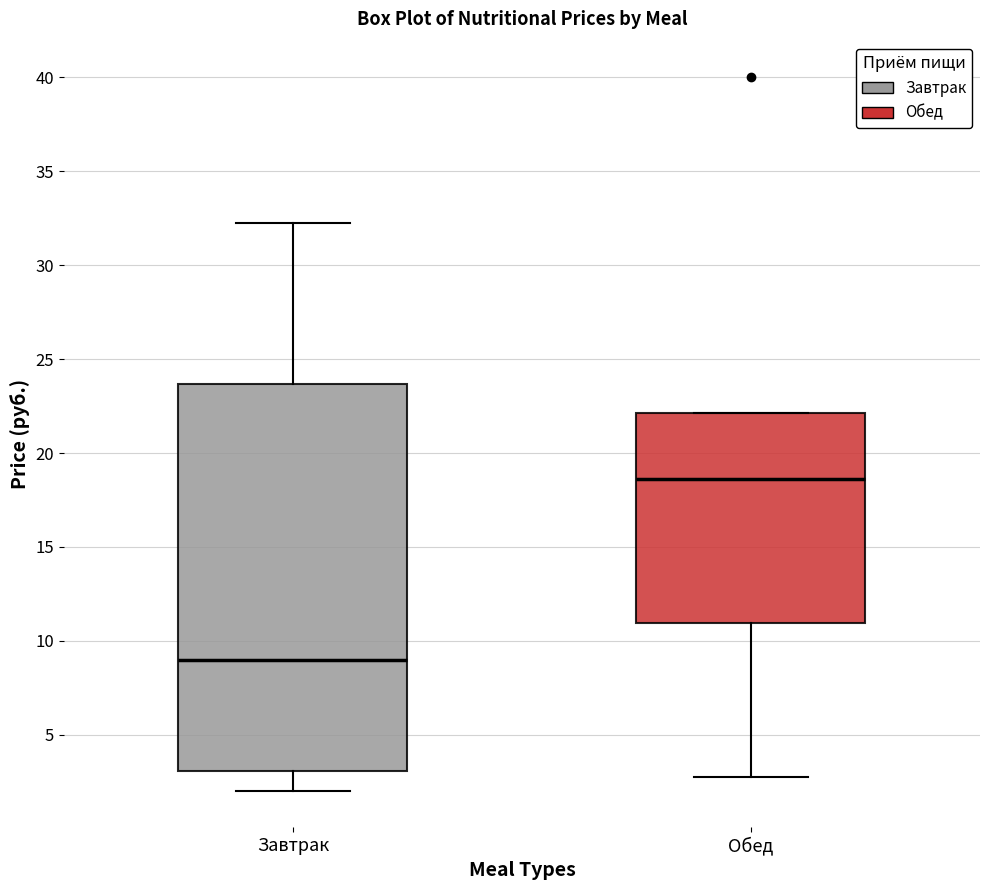

Which box's median line is the highest?

Обед